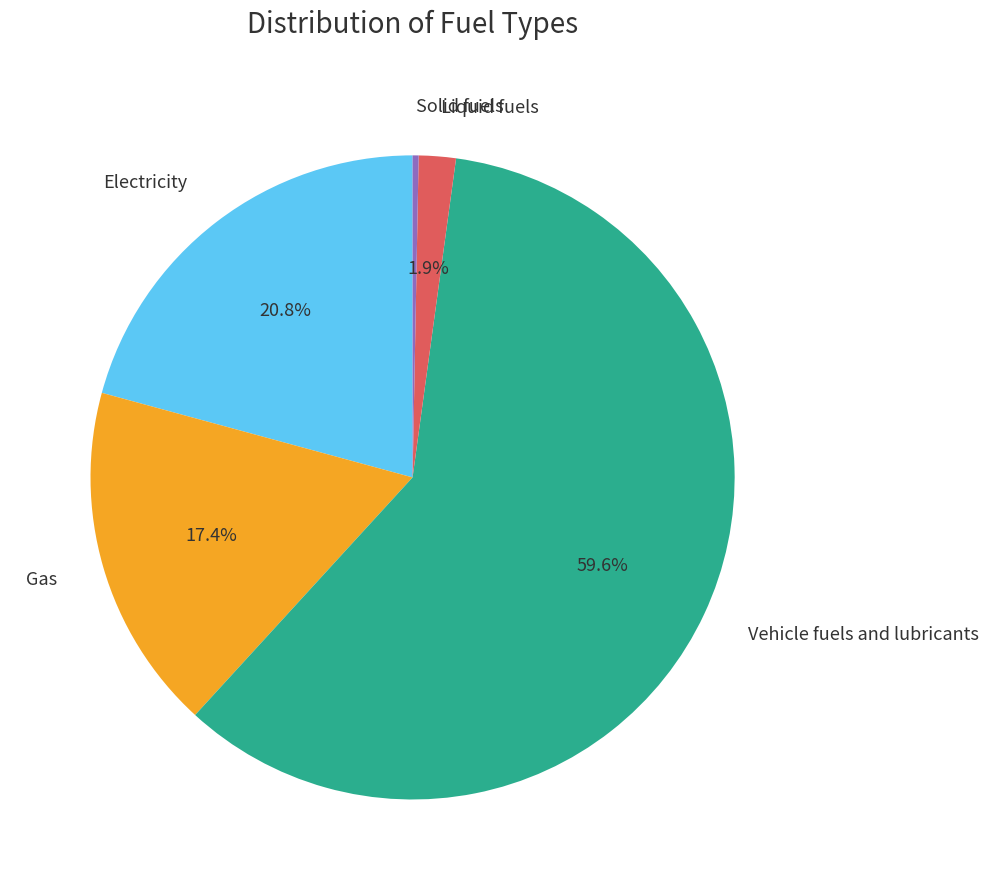

What portion of the pie excludes Electricity?

79.2%